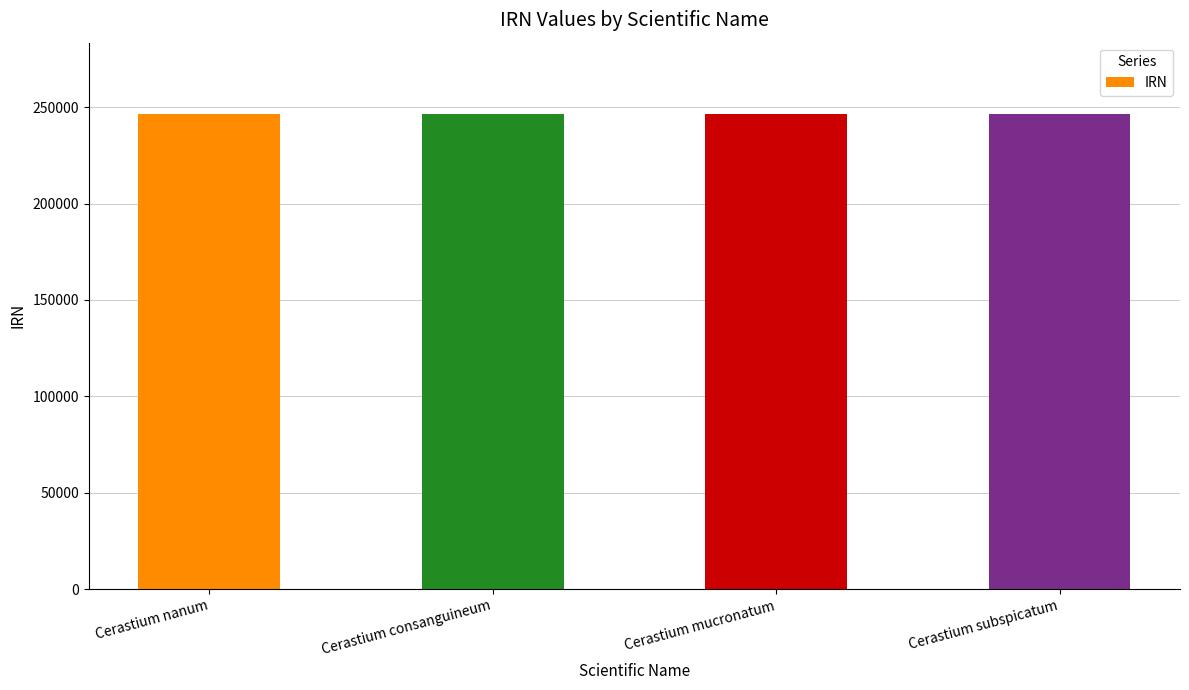

What is the ratio of the value at Cerastium consanguineum to the value at Cerastium subspicatum?

1.0